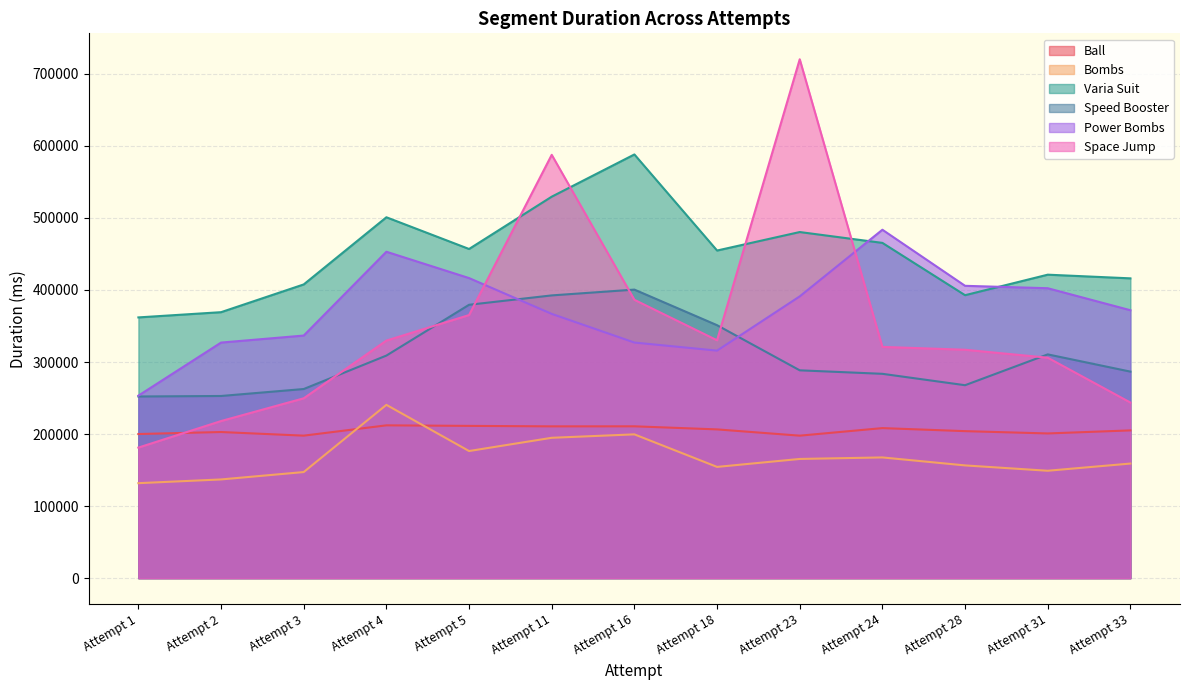

What is the difference between the highest and lowest values at Attempt 23?

554776